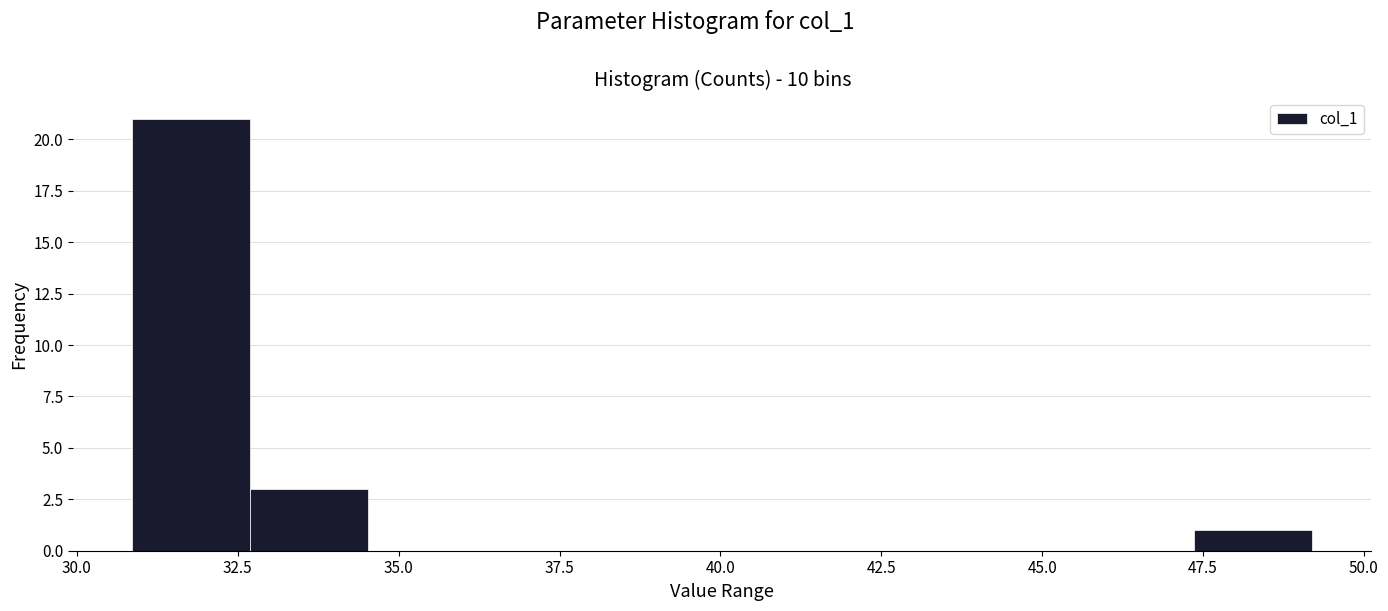

Around what value on the x-axis is the tallest bar? Give the approximate position of its centre, as read against the axis.

32.0